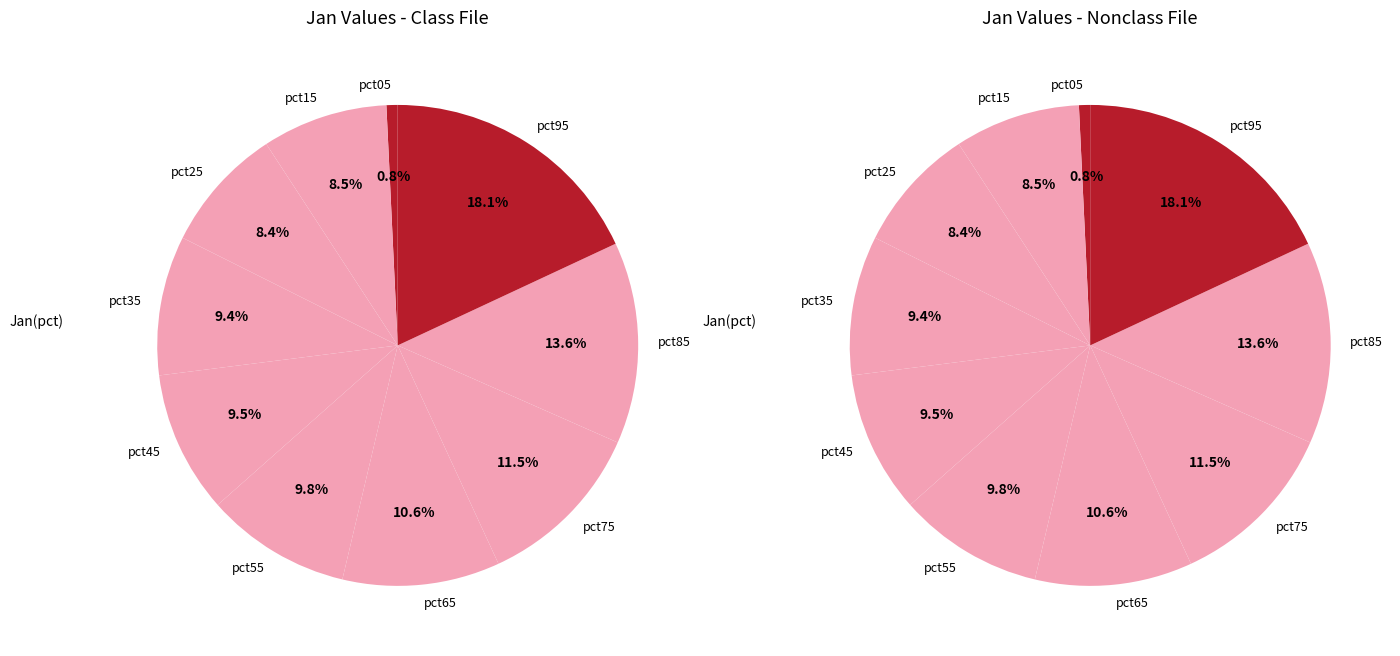

How many segments does this pie chart have?

10